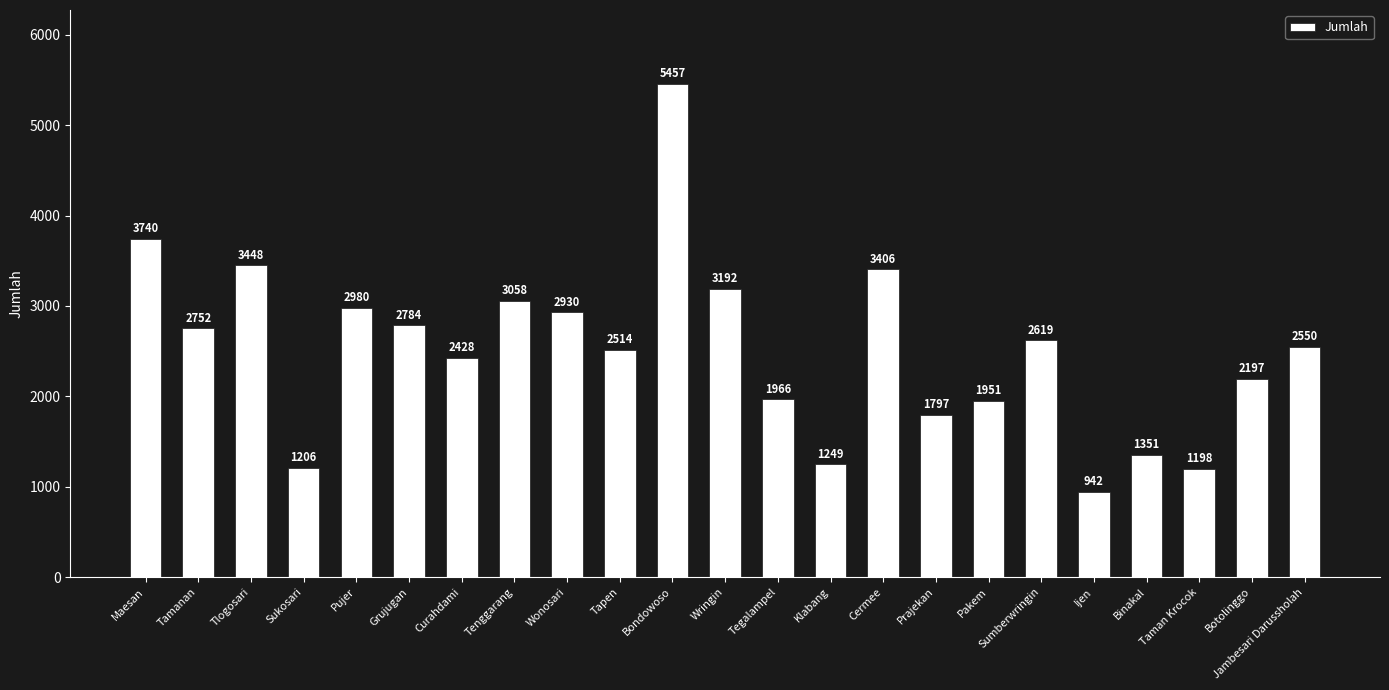

What is the label of the 21st bar from the right?

Tlogosari